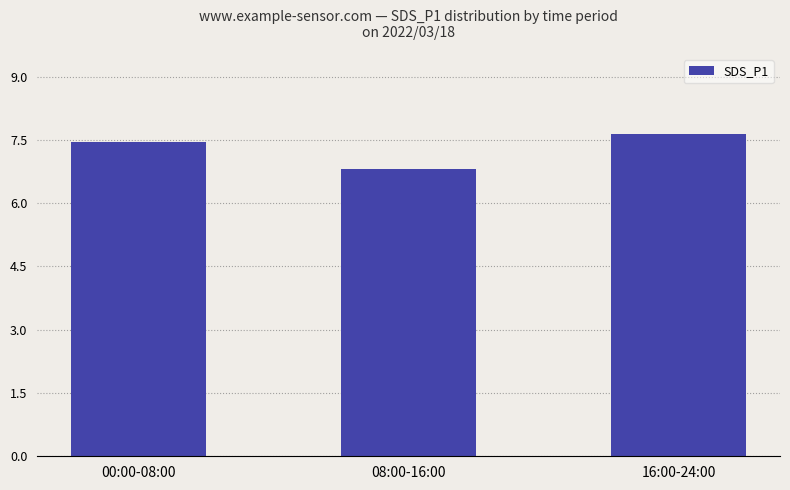

The chart shows a value of 7.6 at 16:00-24:00. True or false?

True